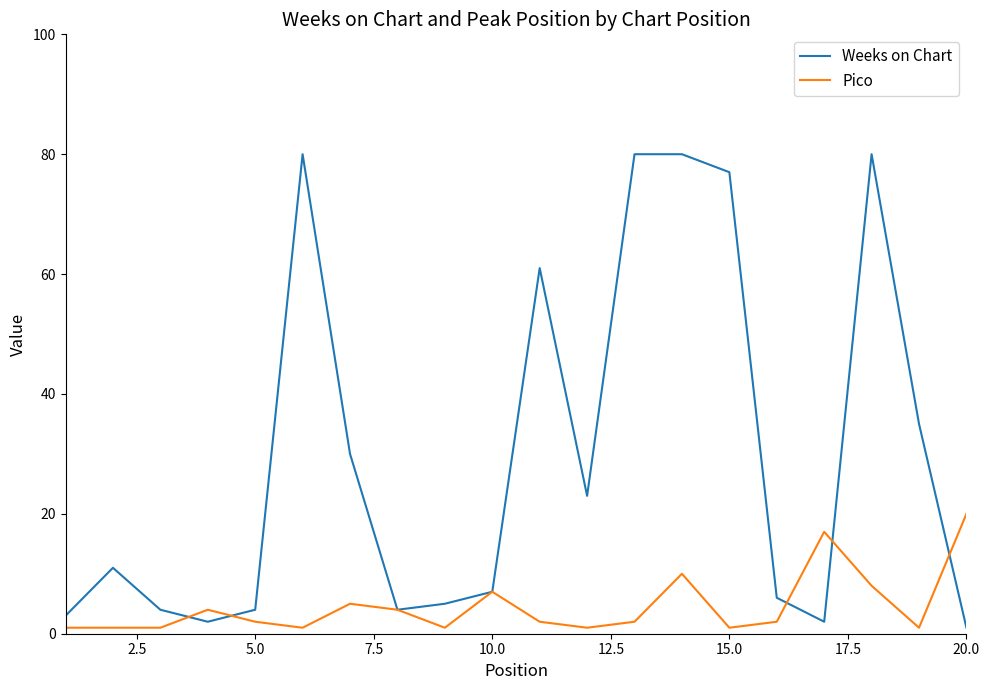

What is the maximum value shown in the chart?

80